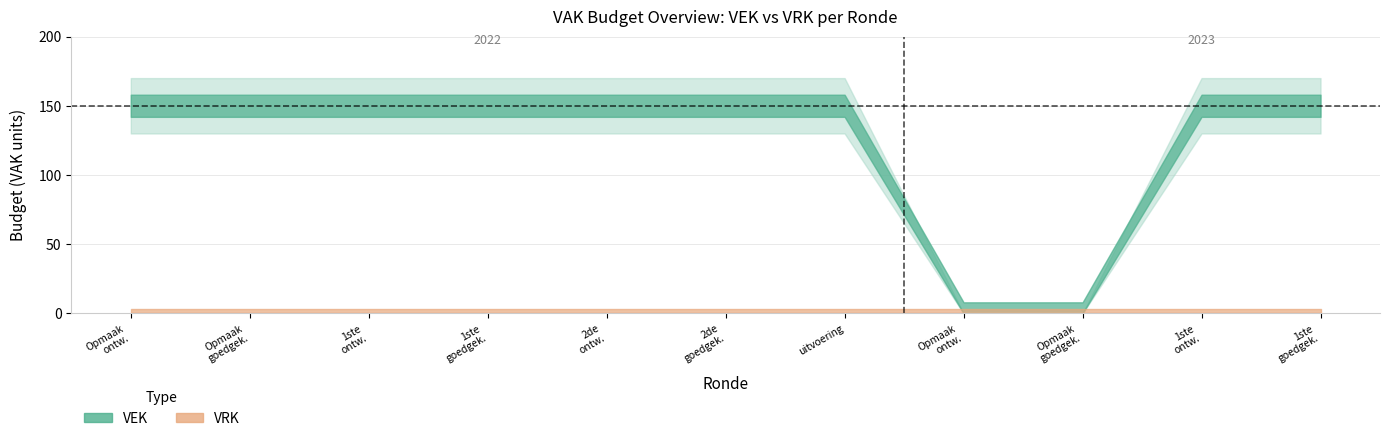

True or false: VEK has a value of 252 at 2023 1ste aanpassing - goedgekeurd.

False